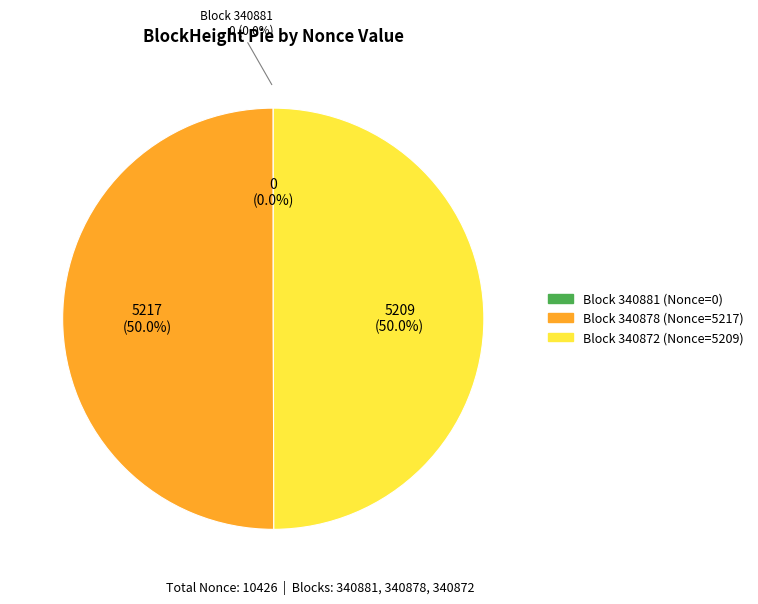

Which slice is the smallest?

340881